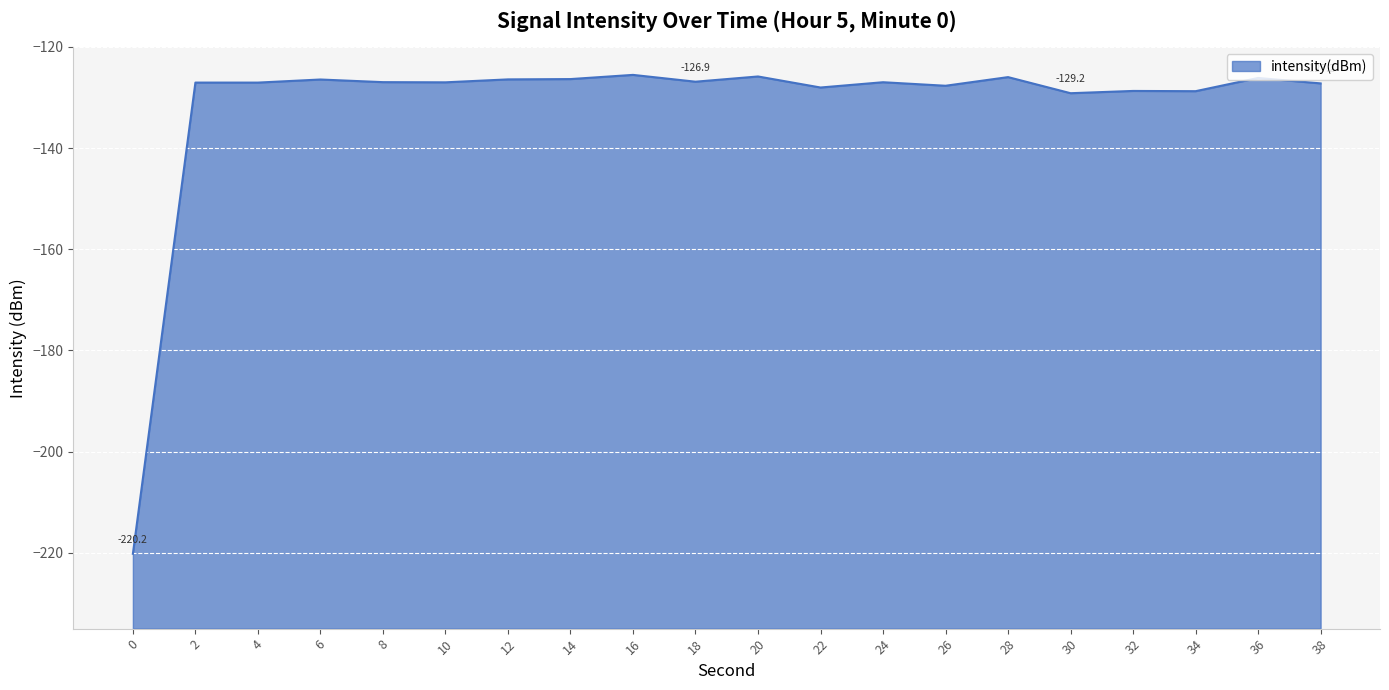

Count the number of data series in this chart.

1